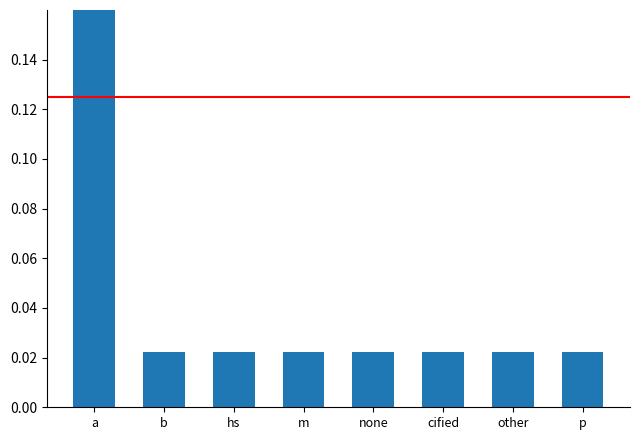

Does the chart contain stacked bars?

No